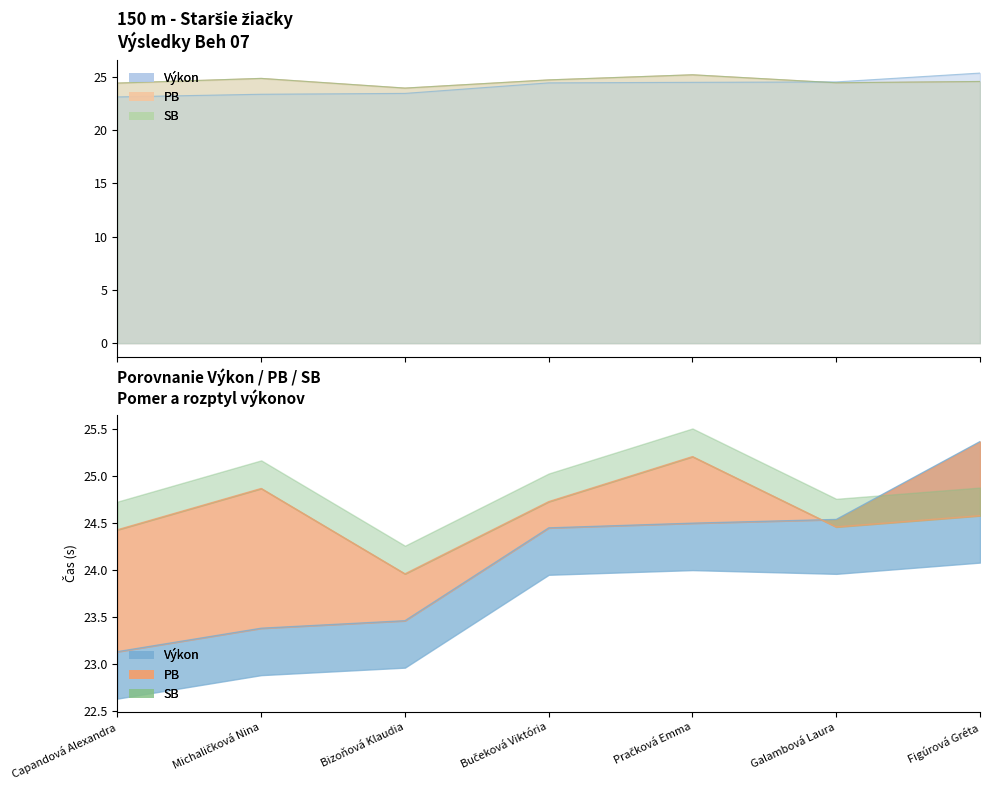

What is the total value across all series at Bučeková Viktória?

73.9